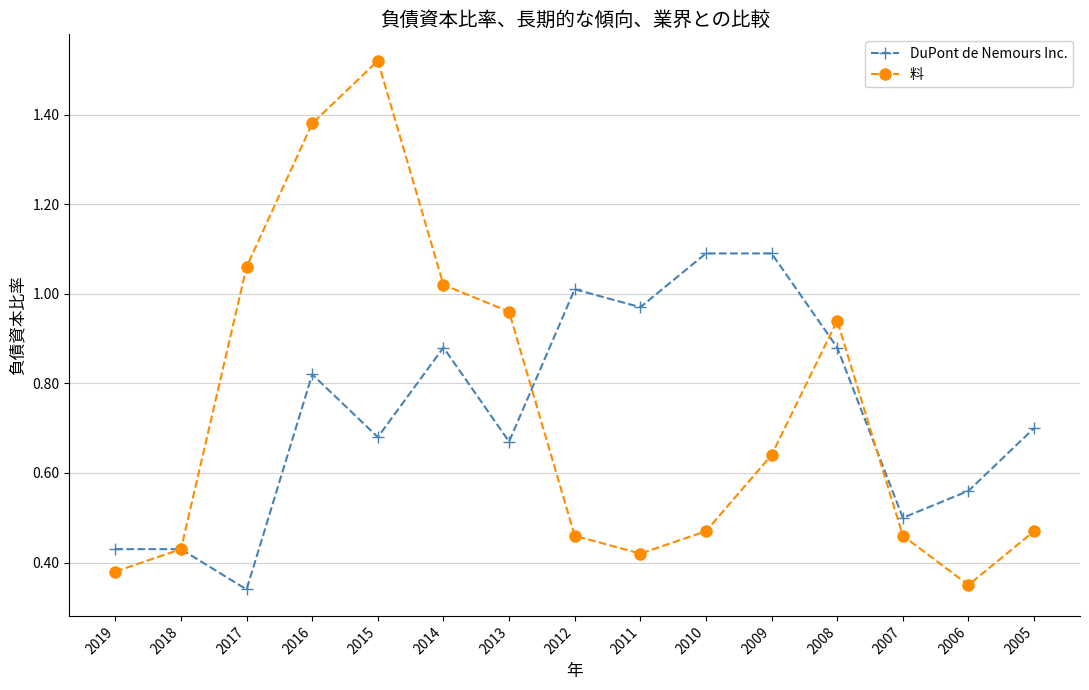

What are all the series names shown in the legend?

DuPont de Nemours Inc., 料